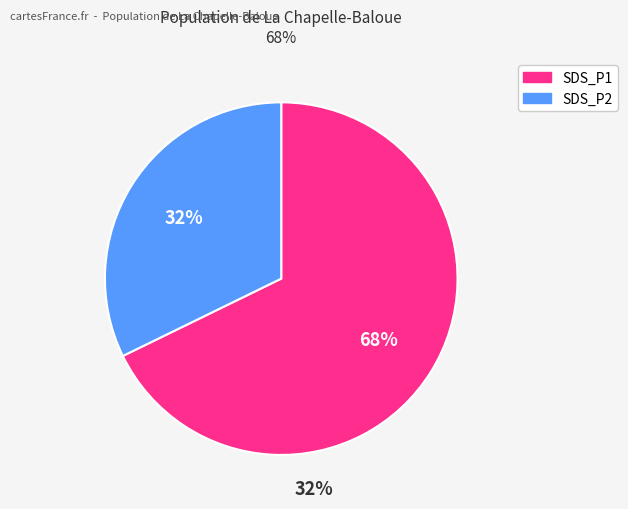

Does SDS_P2 represent more than half of the total?

No